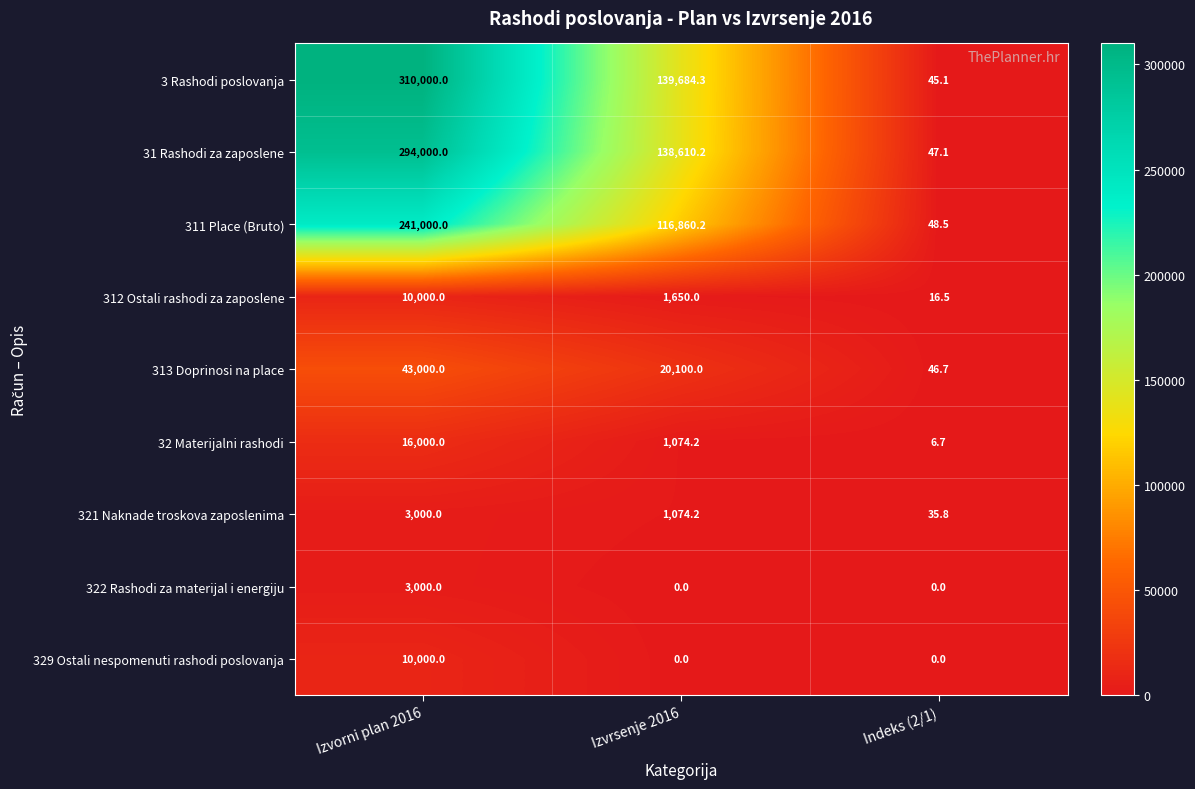

Which series has the largest total across all categories?

3 Rashodi poslovanja